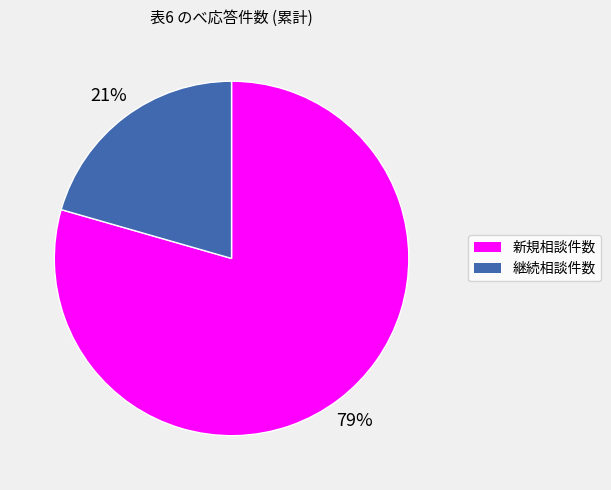

Which slice is the smallest?

継続相談件数